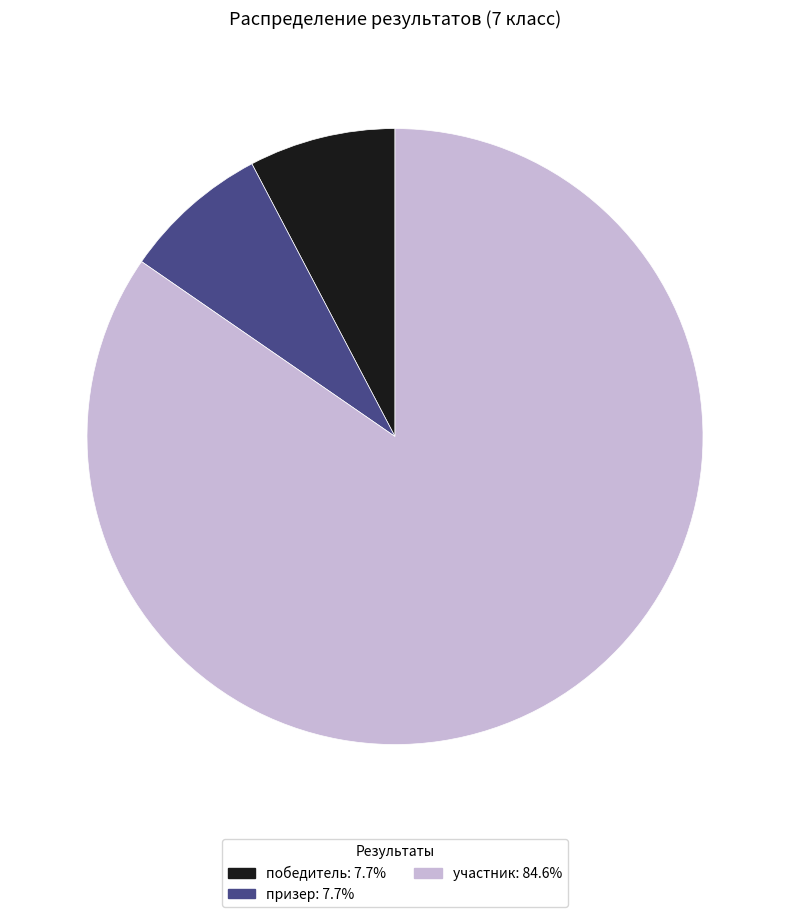

How many slices are in this pie chart?

3